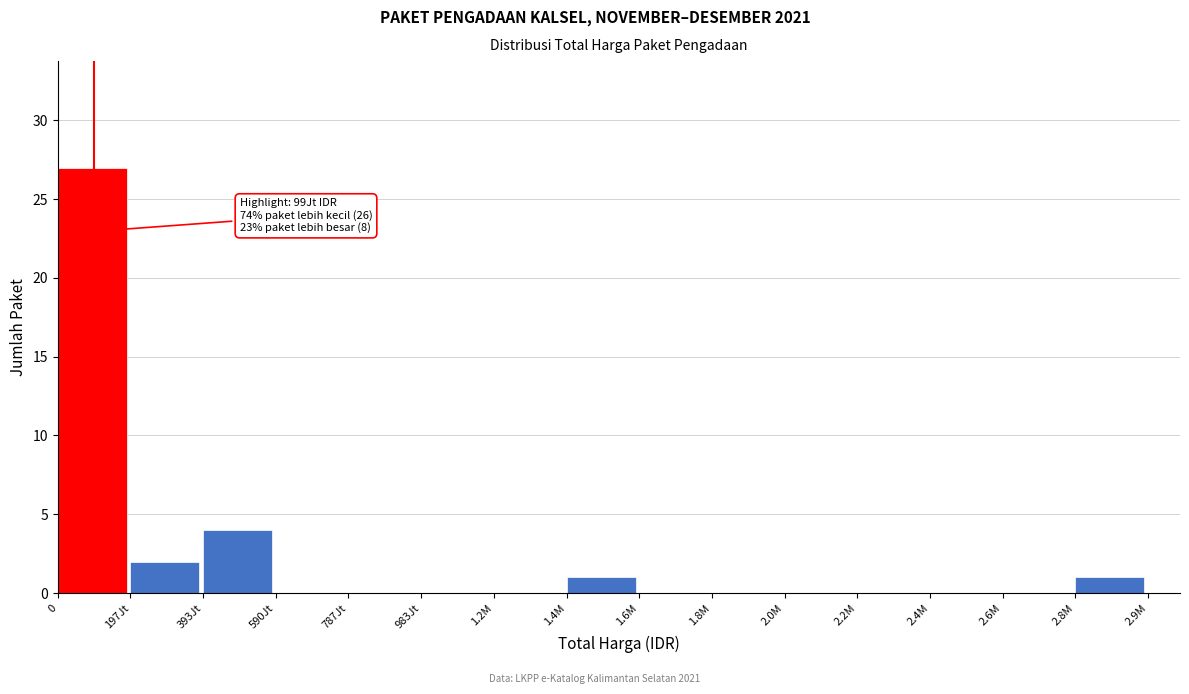

Reading left to right, what are all the values shown in this chart?

0=27	197Jt=2	393Jt=4	590Jt=0	787Jt=0	983Jt=0	1.2M=0	1.4M=1	1.6M=0	1.8M=0	2.0M=0	2.2M=0	2.4M=0	2.6M=0	2.8M=1